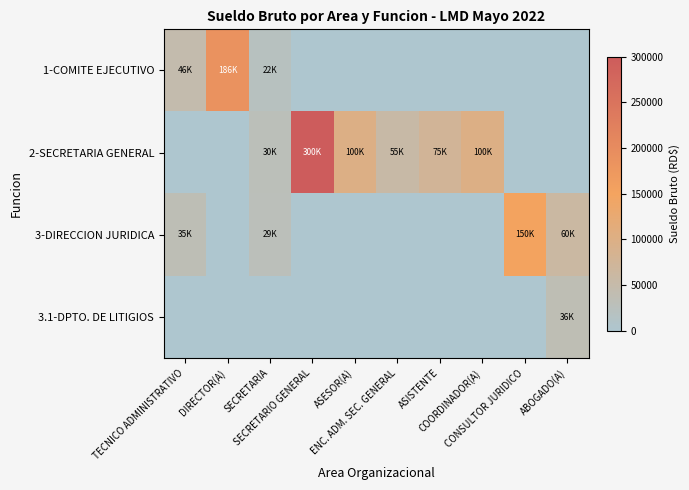

How many series are shown in this chart?

4